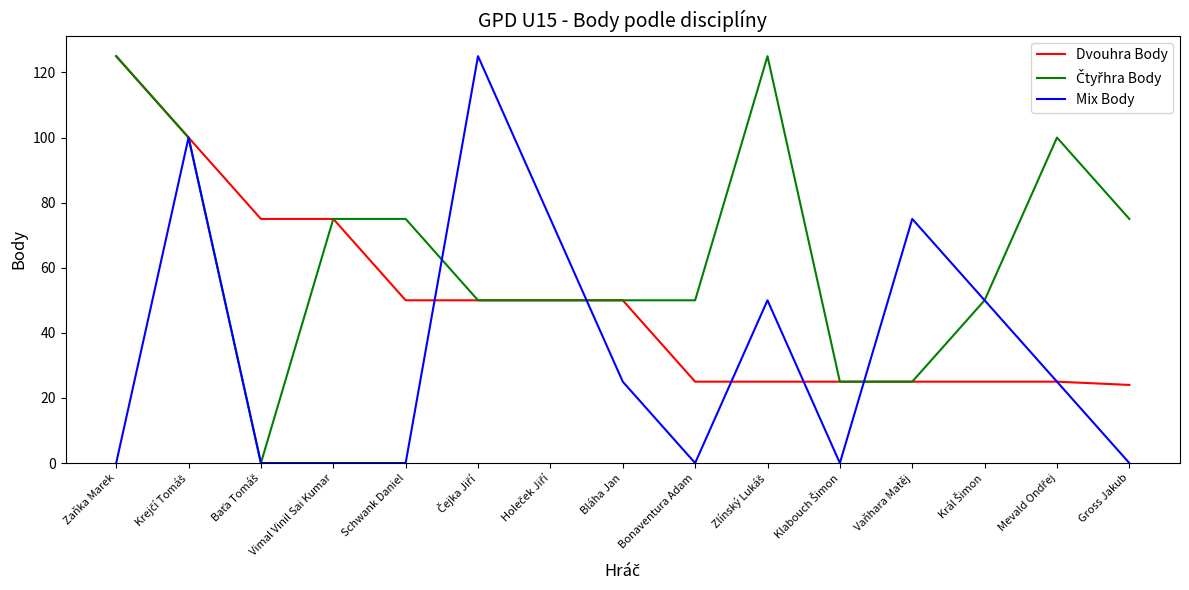

What is the total value across all series at Vaňhara Matěj?

125